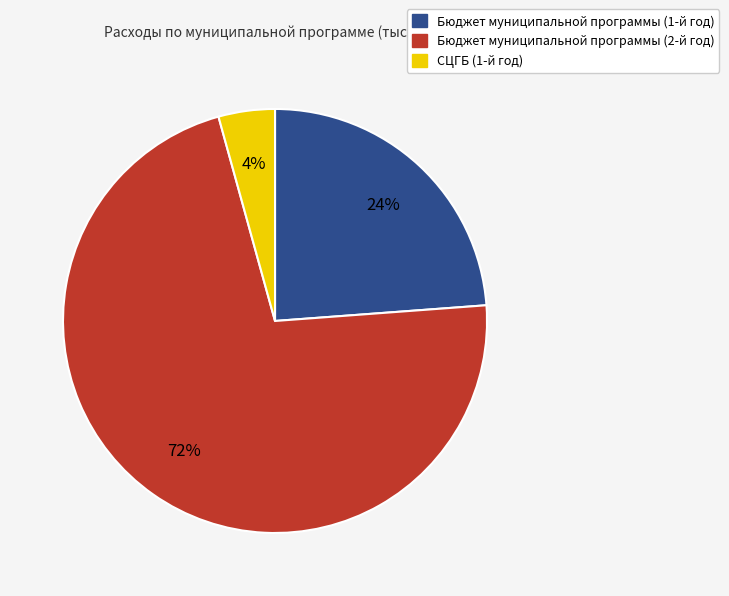

To the nearest percent, what is the combined percentage of Бюджет муниципальной программы (2-й год) and СЦГБ (1-й год)?

76%